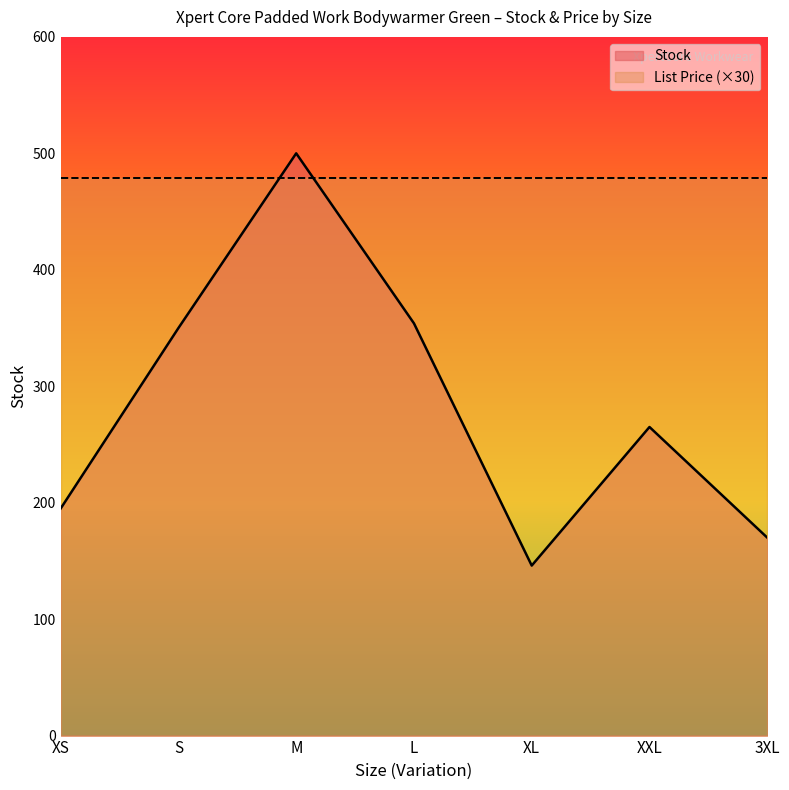

List the labels in order of value, largest first.

M, L, S, XXL, XS, 3XL, XL